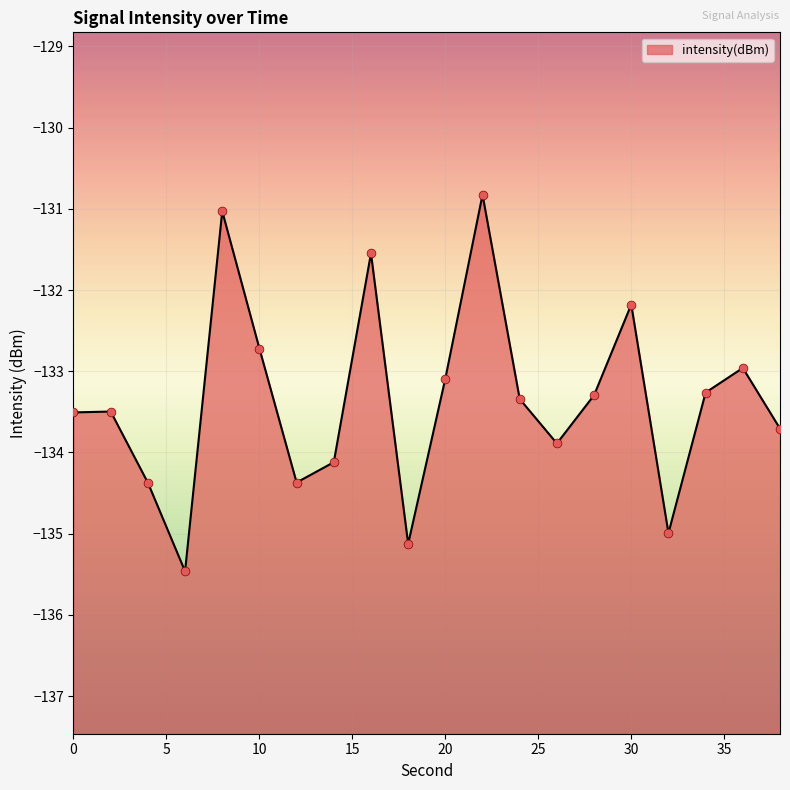

Between 22 and 14, which is larger?

22